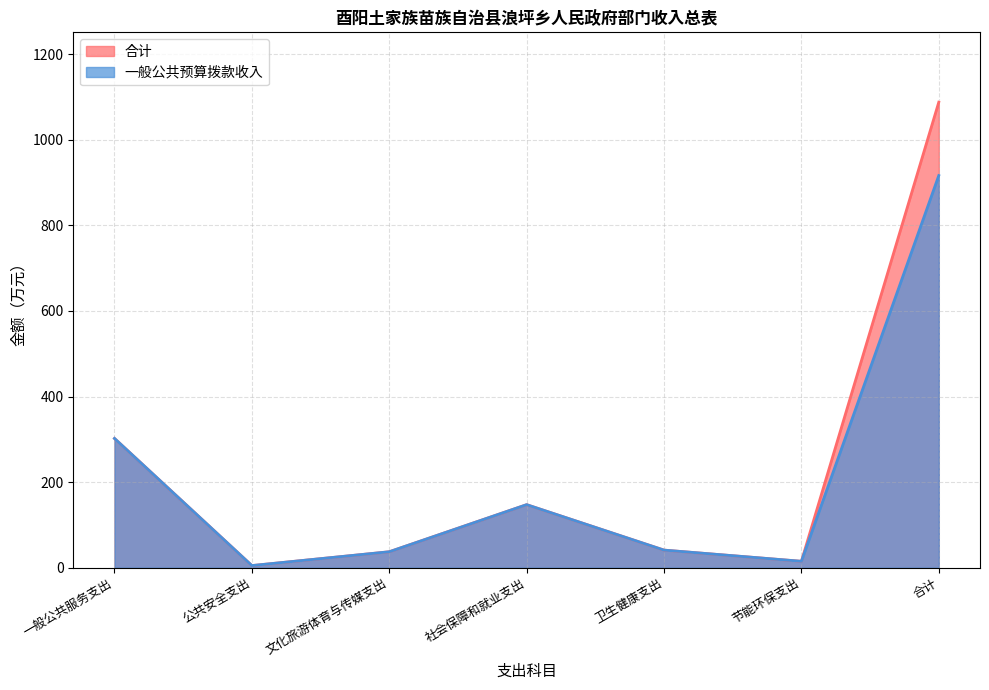

Between 公共安全支出 and 合计, which series saw the biggest shift?

合计